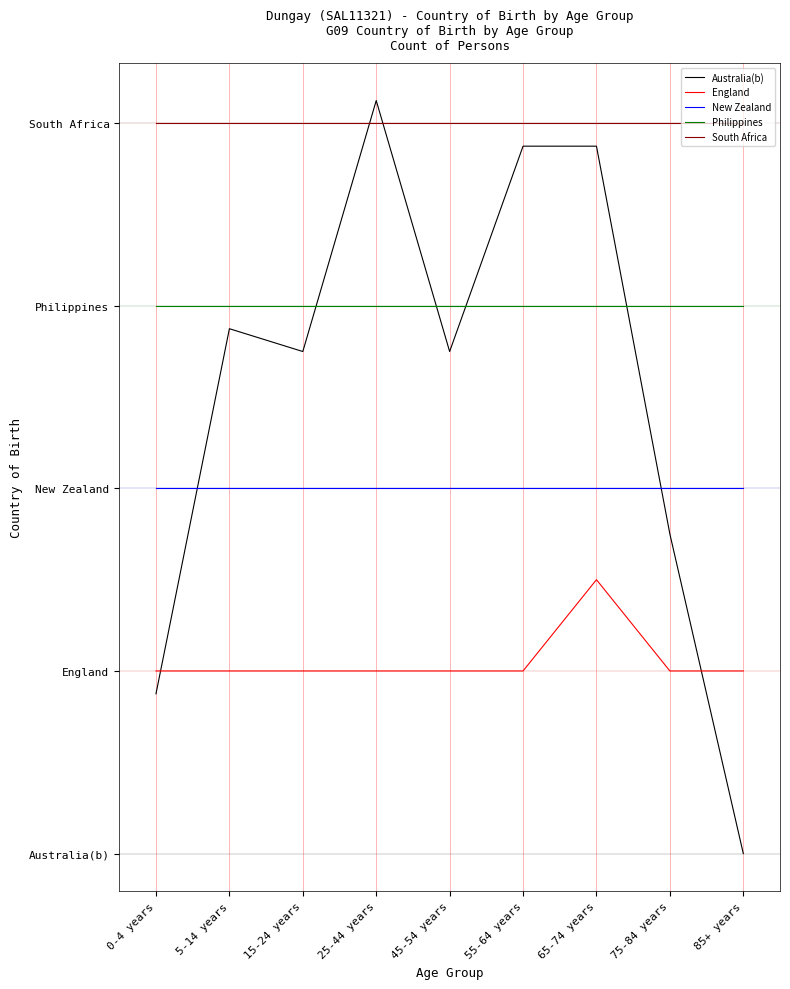

True or false: South Africa and England intersect in this chart.

False